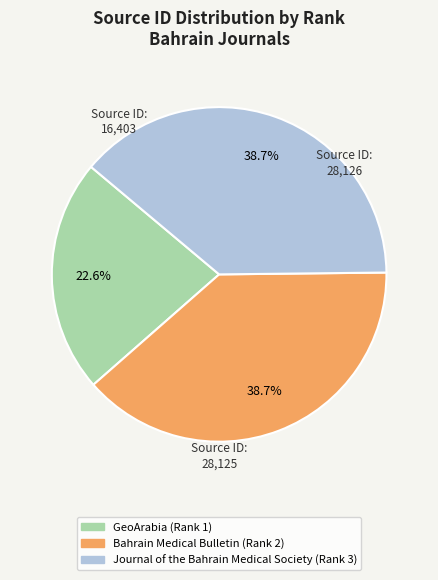

Is there a majority slice in this chart?

No